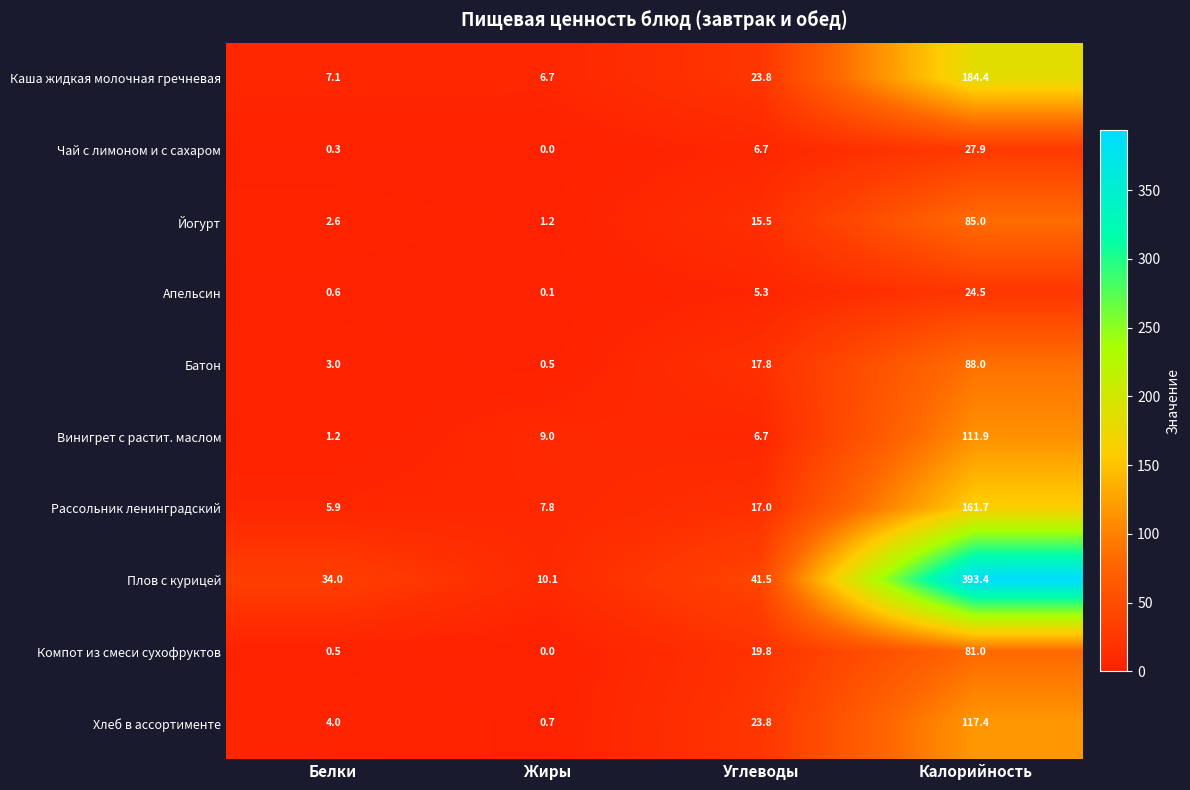

Which series has the widest spread of values?

Плов с курицей